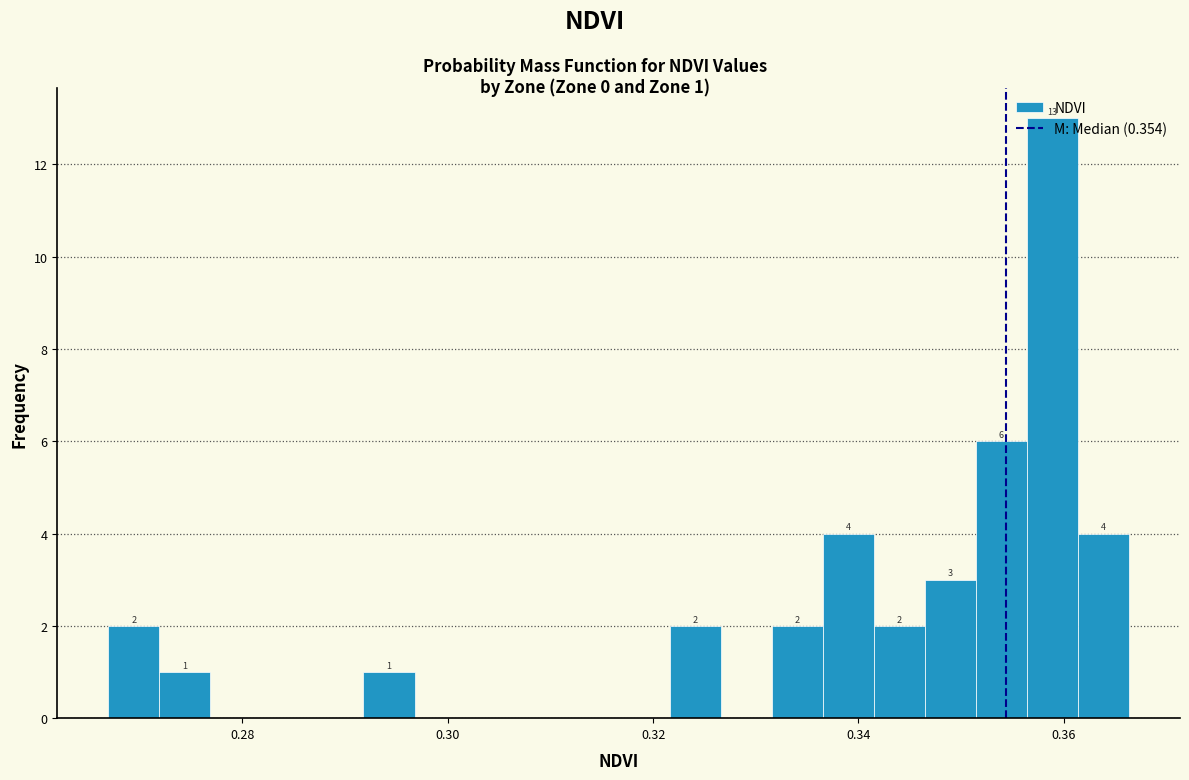

Read against the x-axis, roughly where is the centre of the tallest bar?

0.358